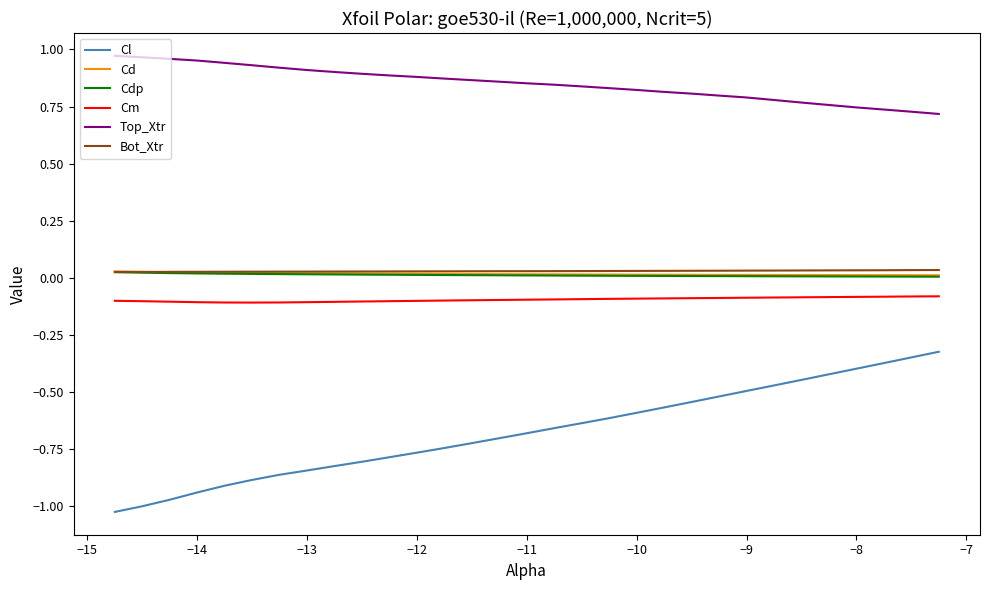

Which series has the largest range (max minus min)?

Cl